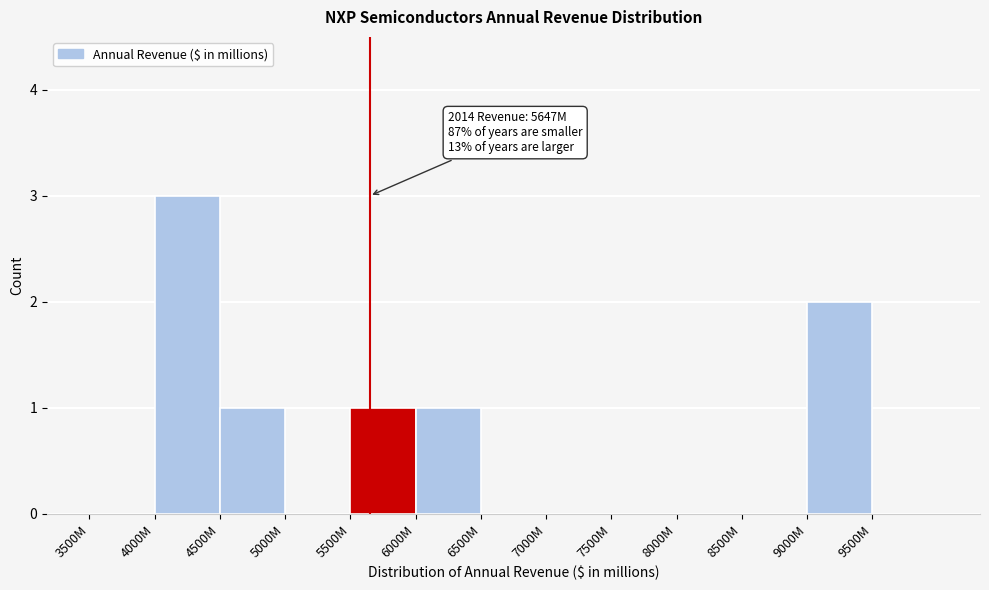

Reading right to left, extract all data points from this chart.

9500M=0	9000M=2	8500M=0	8000M=0	7500M=0	7000M=0	6500M=0	6000M=1	5500M=1	5000M=0	4500M=1	4000M=3	3500M=0